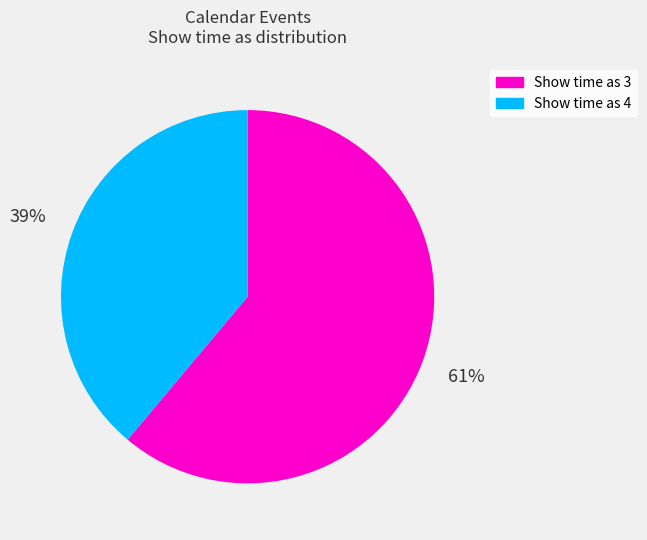

What is the largest slice in the pie chart?

Show time as 3